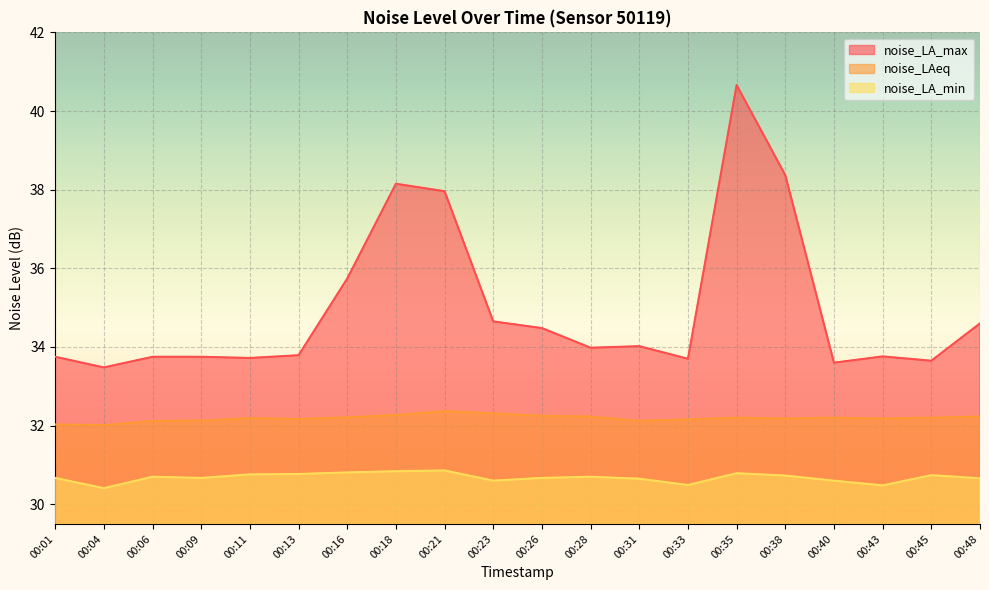

Rank the series at 00:06 from lowest to highest value.

noise_LA_min, noise_LAeq, noise_LA_max